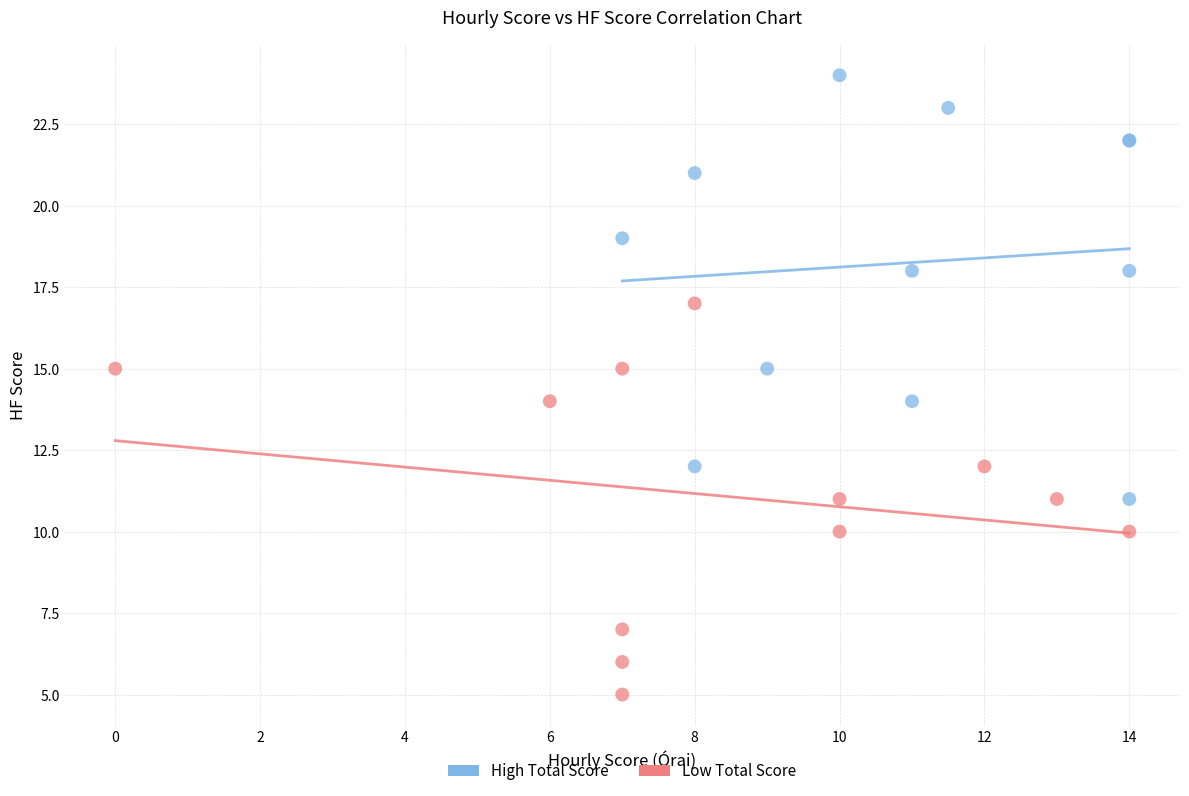

What are all the series names shown in the legend?

High Total Score, Low Total Score